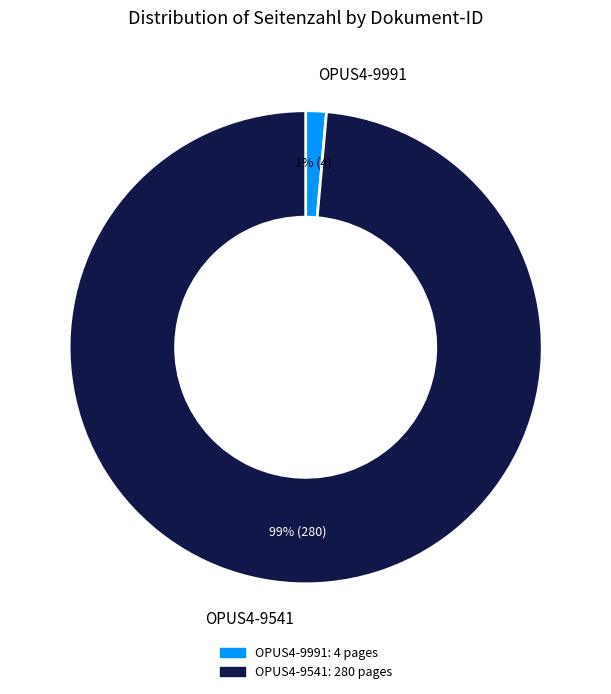

How many segments does this pie chart have?

2